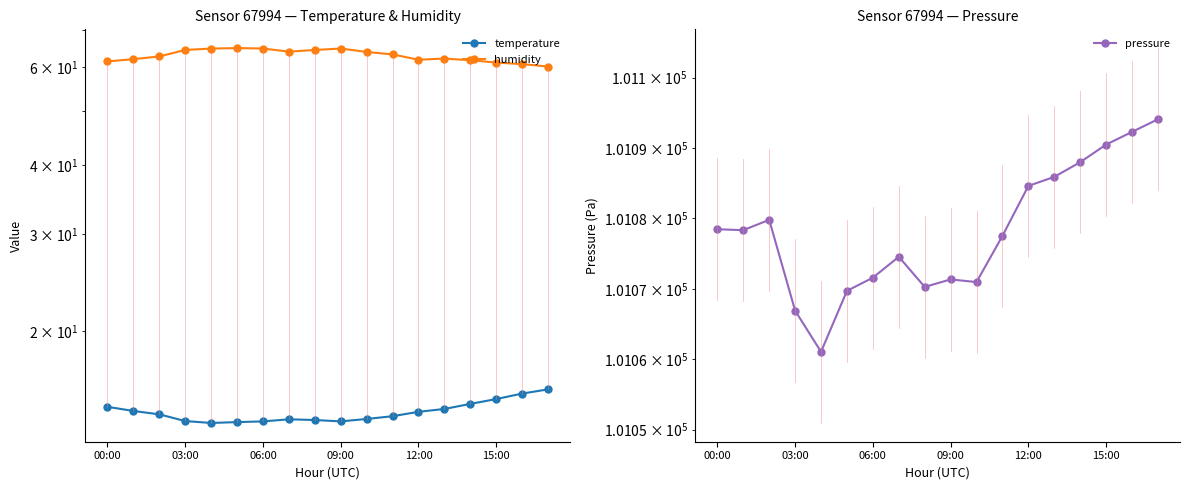

Does the chart display data point markers on the line(s)?

Yes